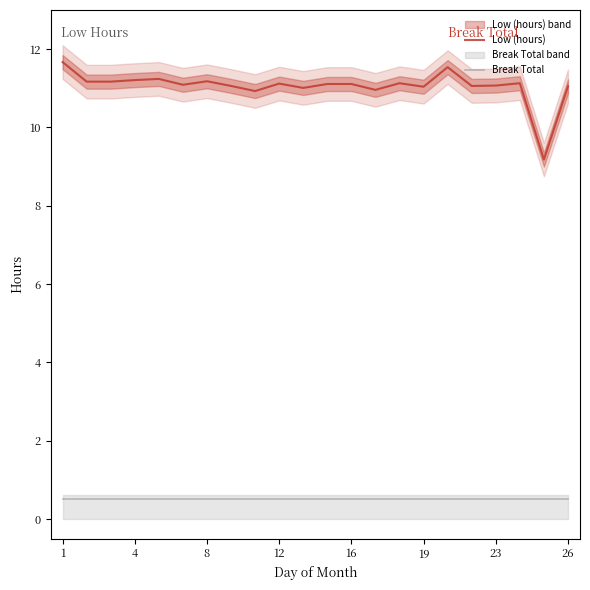

At which label does Low (hours) first exceed 11?

1